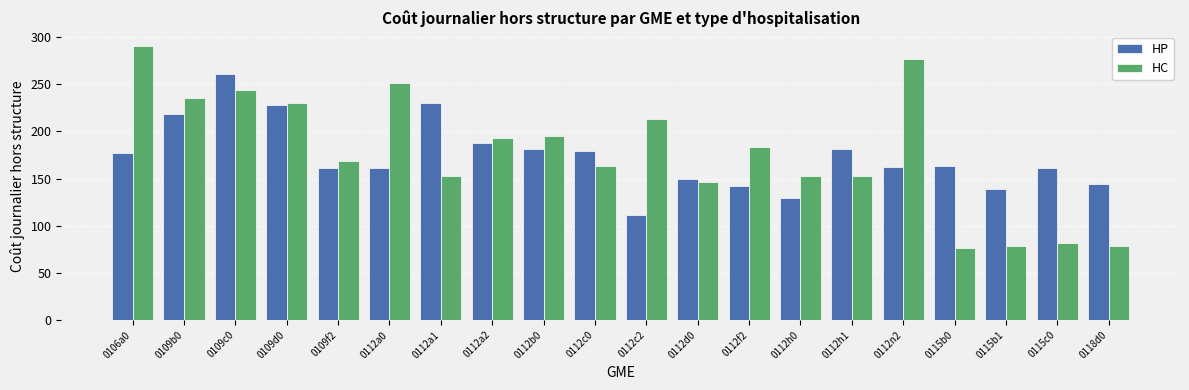

How many data points does each series have?

20